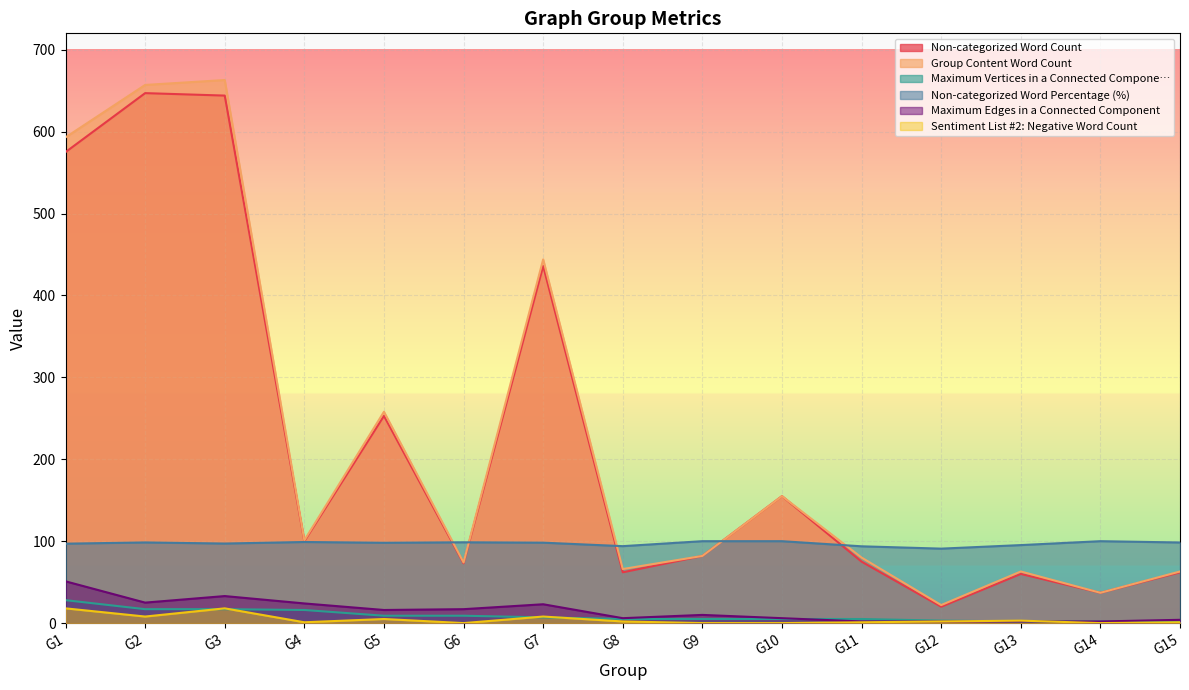

Read the Non-categorized Word Count value at G15.

62.0